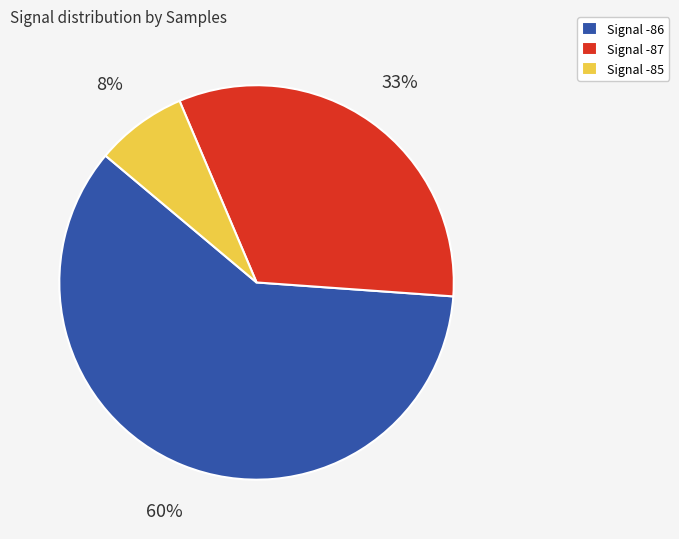

What is the largest slice in the pie chart?

Signal -86